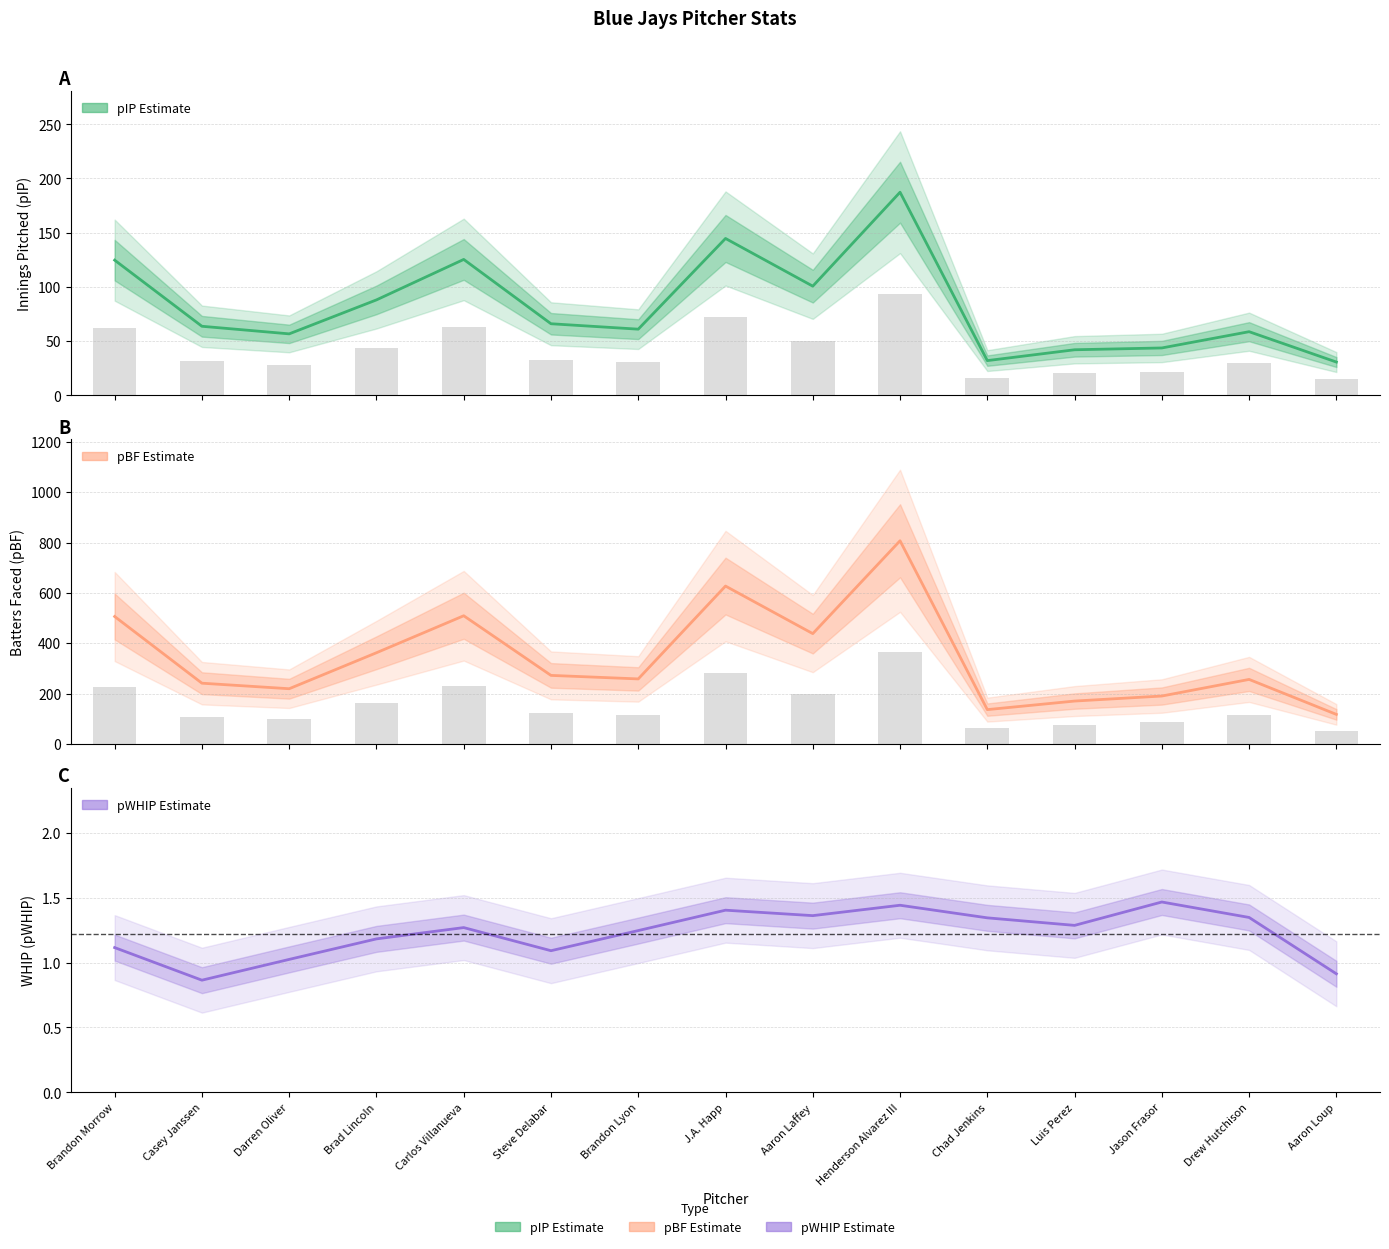

At which label does pWHIP reach its peak?

Jason Frasor